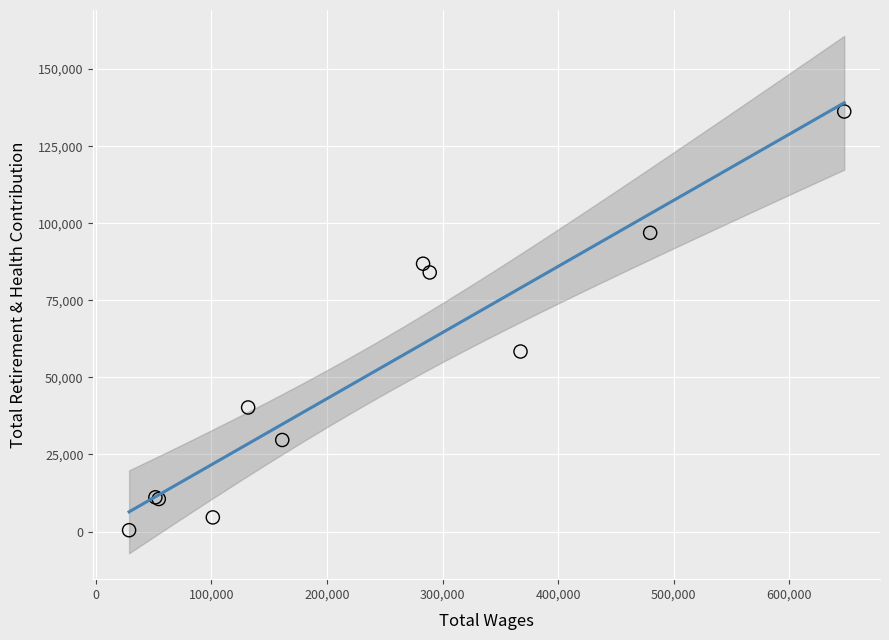

What Y value in the scatter plot is closest to 68332?

58388